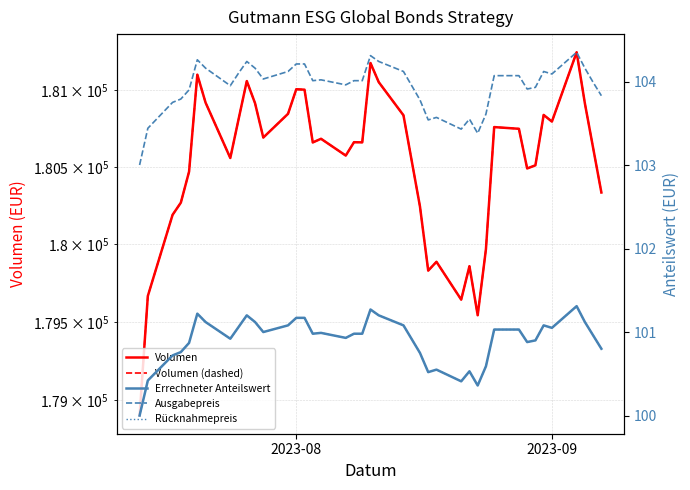

At how many categories does at least one series exceed 164679?

40